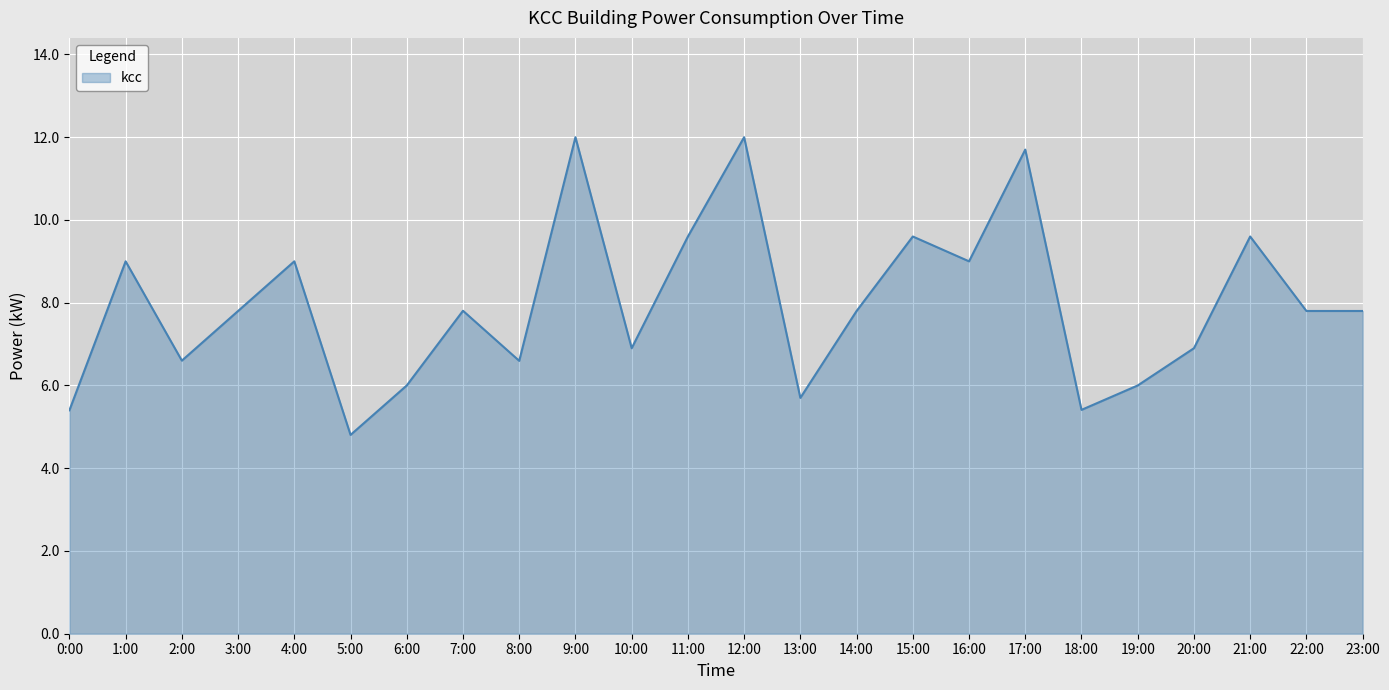

How many categories are shown in the chart?

24